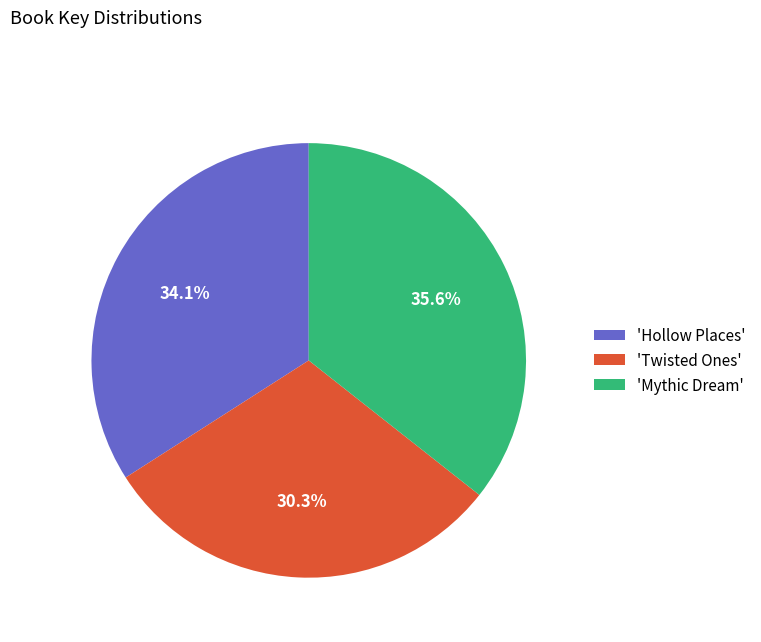

Approximately how many times larger is the value at 'Twisted Ones' compared to 'Mythic Dream'?

0.9